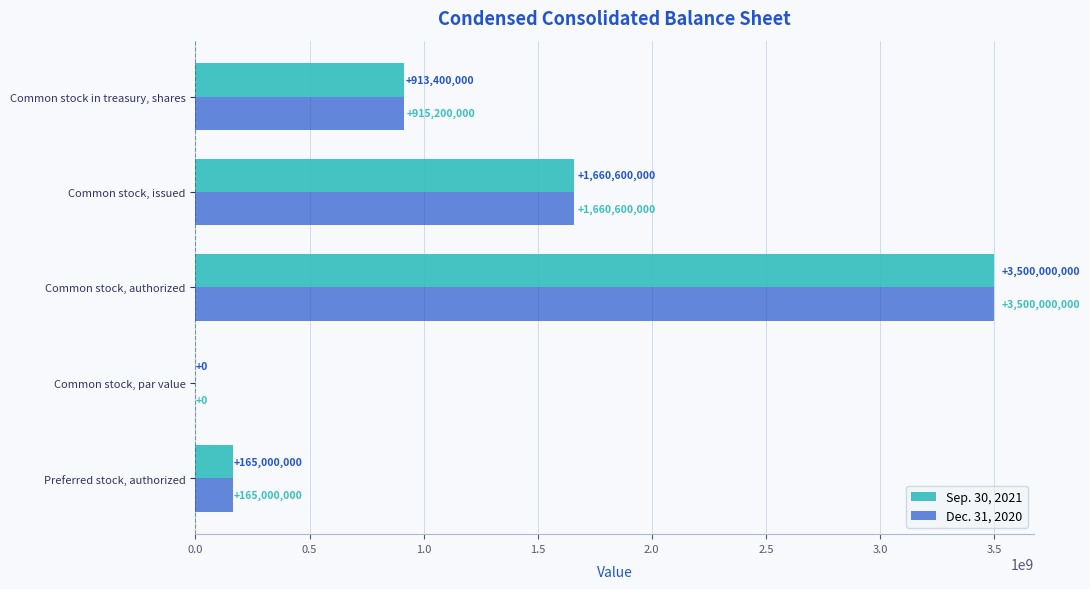

At which label is Sep. 30, 2021 closest to 1750000000?

Common stock, issued